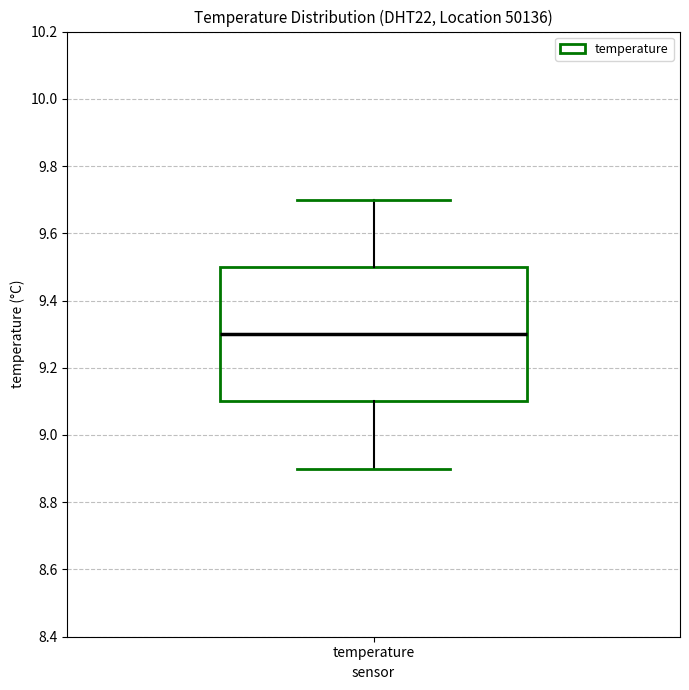

Transcribe this box plot: give where the median line is, the range the box spans, and where the two whiskers end, as read against the y-axis. The values are not printed on the chart, so give them approximately, as read against the axis.

median 9.3, box 9.1 to 9.5, whiskers 8.9 to 9.7